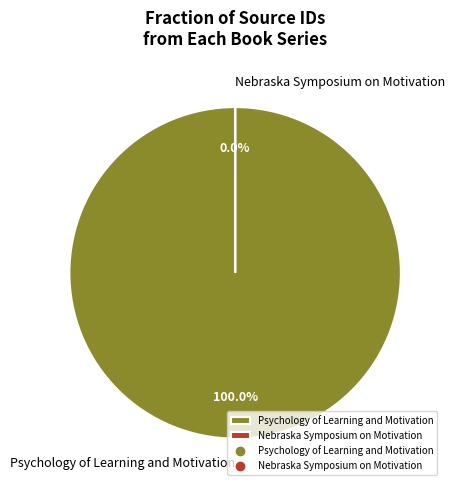

Combined, what portion of the pie is Psychology of Learning and Motivation and Nebraska Symposium on Motivation?

100.0%